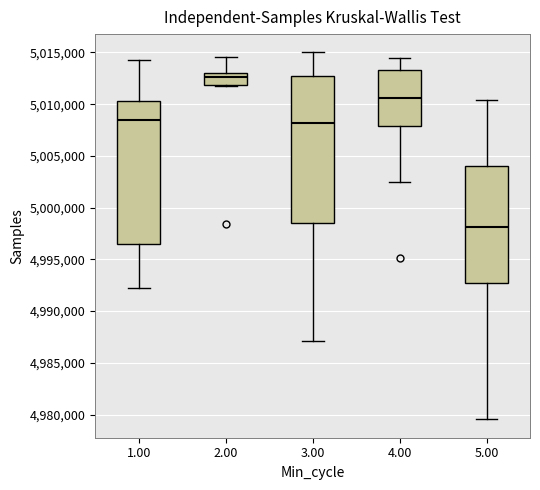

Reading left to right, transcribe this box plot: for each box, give where its median line is, the range the box spans, and where its two whiskers end, as read against the y-axis. The values are not printed on the chart, so give them approximately, as read against the axis.

1.00: median 5008500, box 4996500 to 5010500, whiskers 4992500 to 5014500
2.00: median 5012500, box 5012000 to 5013000, whiskers 5011500 to 5014500
3.00: median 5008000, box 4998500 to 5013000, whiskers 4987000 to 5015000
4.00: median 5010500, box 5008000 to 5013500, whiskers 5002500 to 5014500
5.00: median 4998000, box 4992500 to 5004000, whiskers 4979500 to 5010500